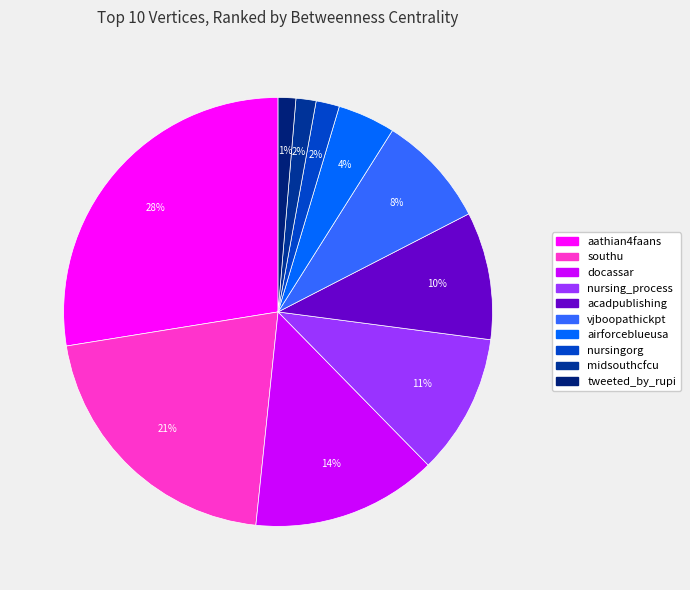

True or false: acadpublishing accounts for 2% of the total.

False